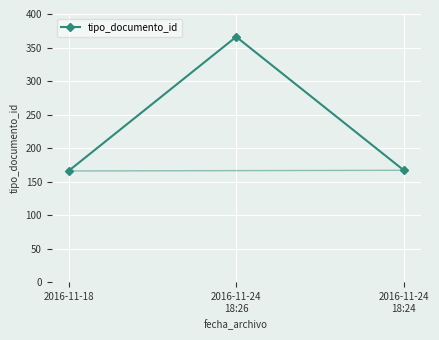

What is the minimum value shown in the chart?

166